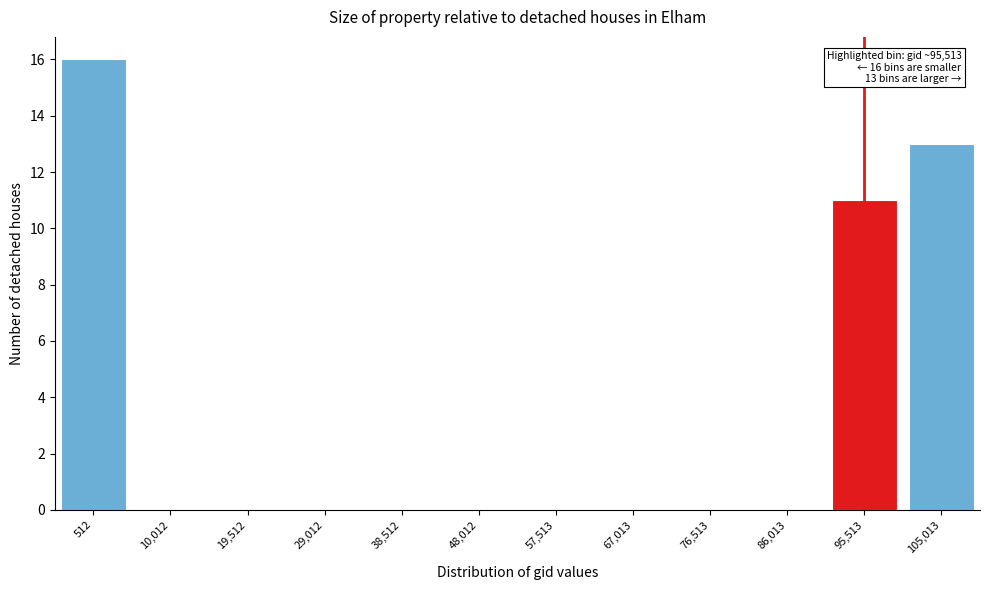

Reading left to right, what are all the values shown in this chart?

512=16	10,012=0	19,512=0	29,012=0	38,512=0	48,012=0	57,513=0	67,013=0	76,513=0	86,013=0	95,513=11	105,013=13